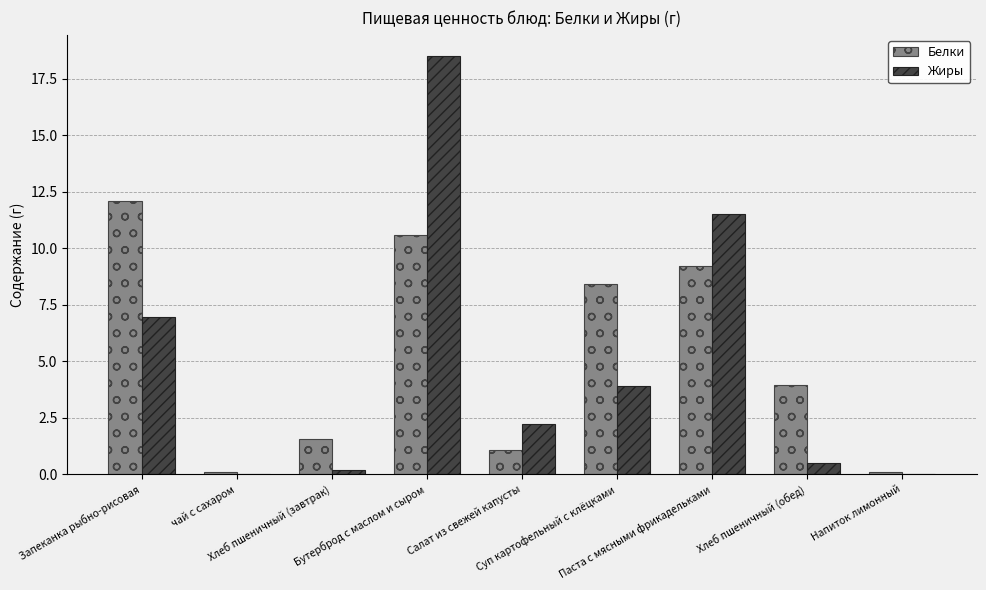

True or false: Жиры has a value of 4.8 at Запеканка рыбно-рисовая.

False